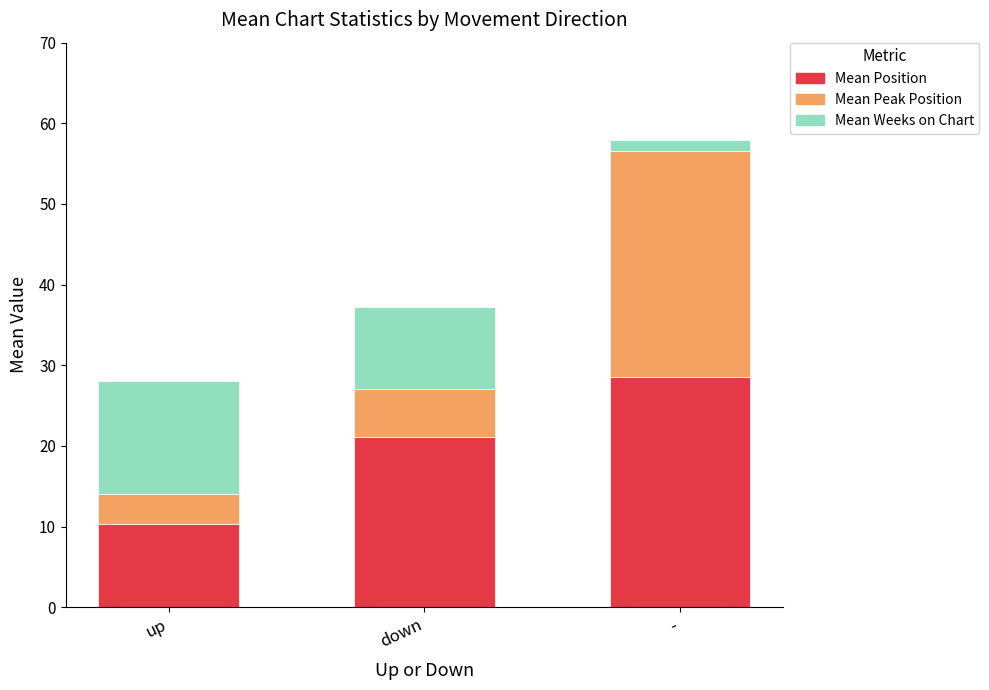

Reading left to right, what are the values for Mean Position?

10.3	21.1	28.6